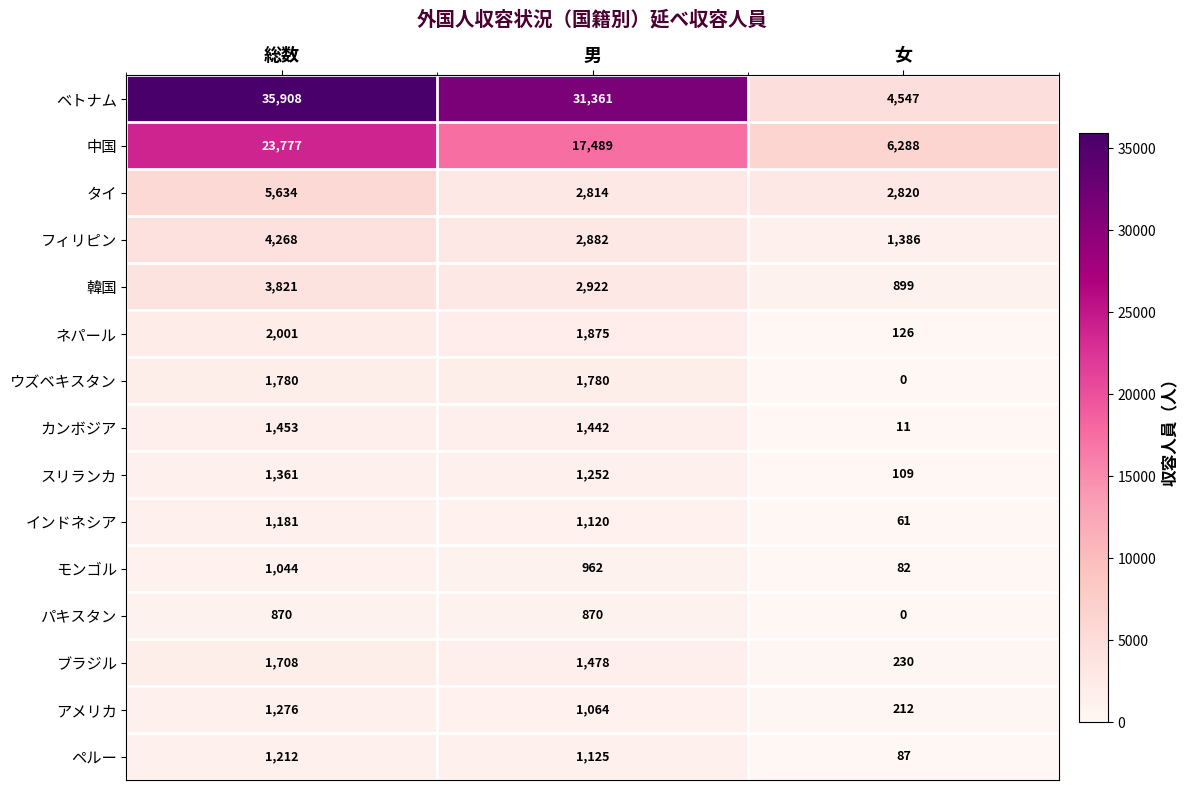

What is the difference between the highest and lowest values at 男?

30491